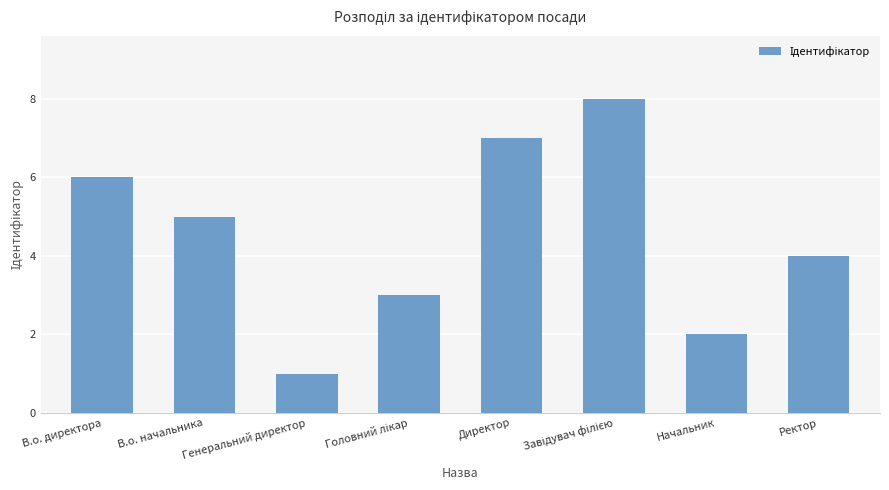

What is the difference between the maximum and minimum values?

7